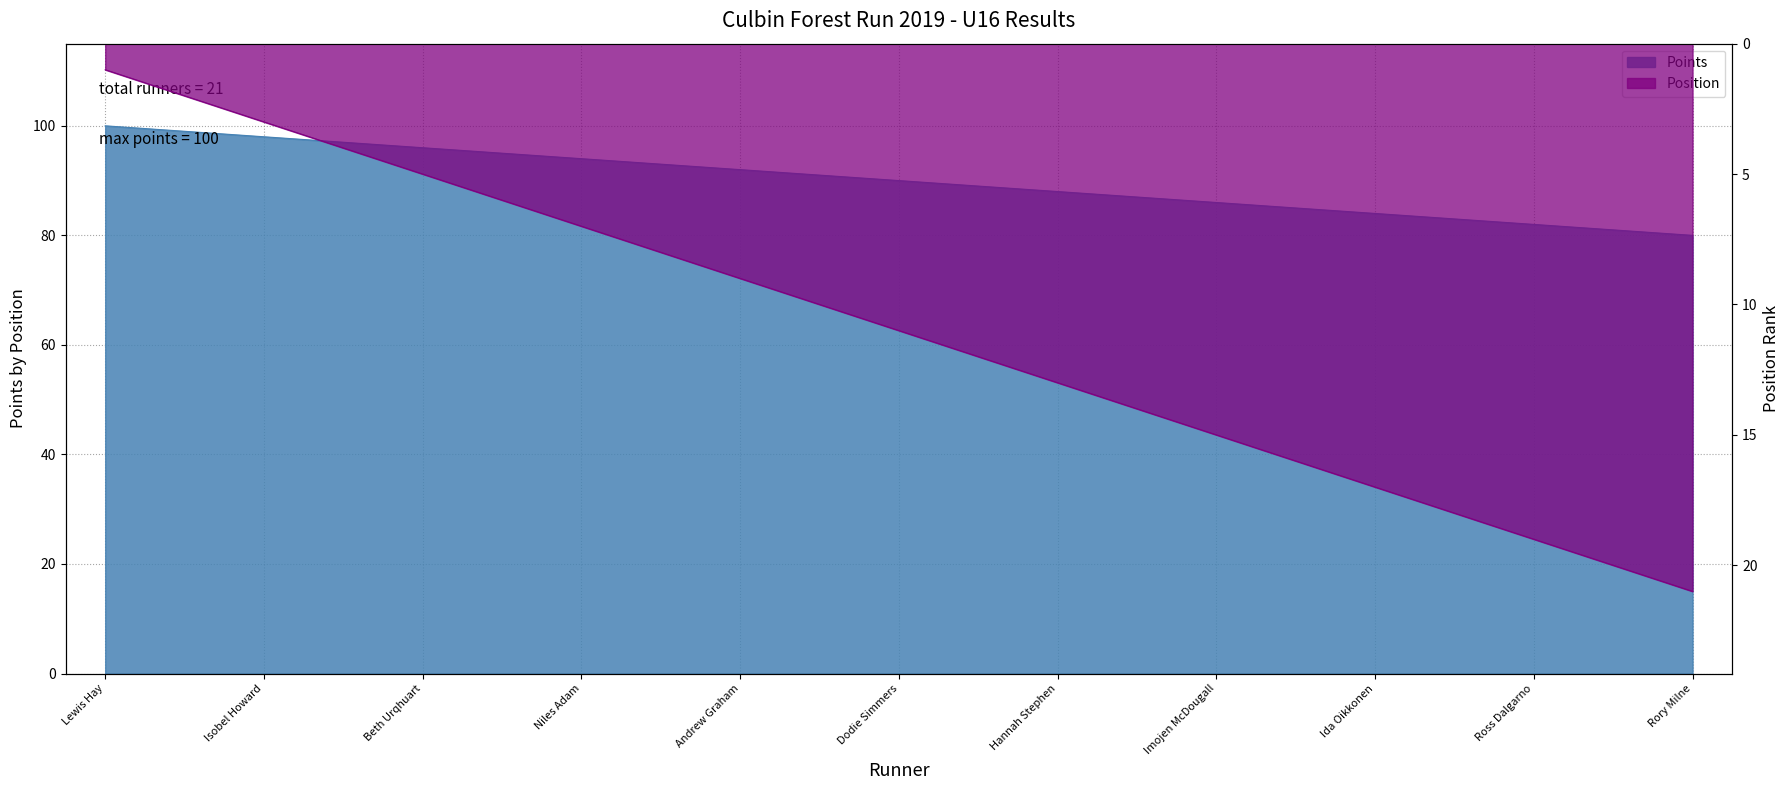

True or false: Position and Points intersect in this chart.

False